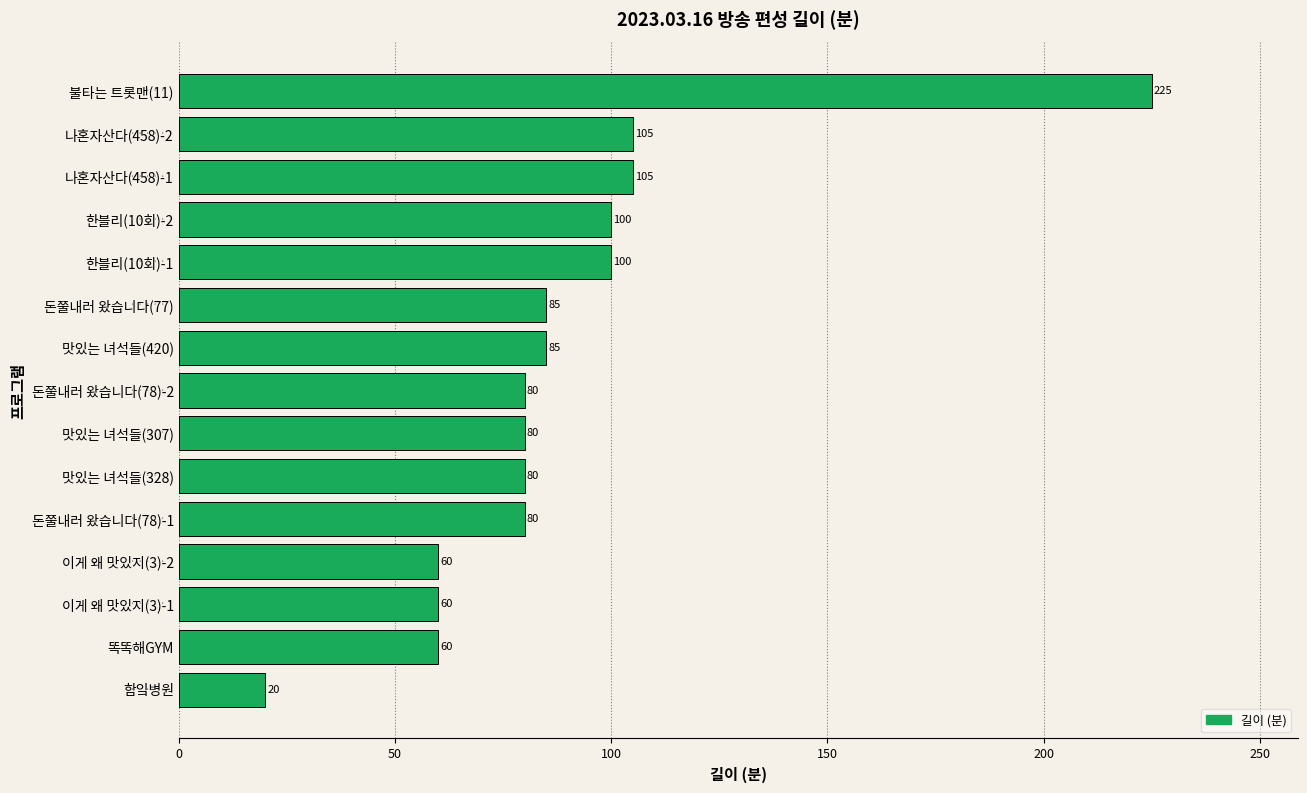

What is the approximate value at 나혼자산다(458)-1, to the nearest 50?

100